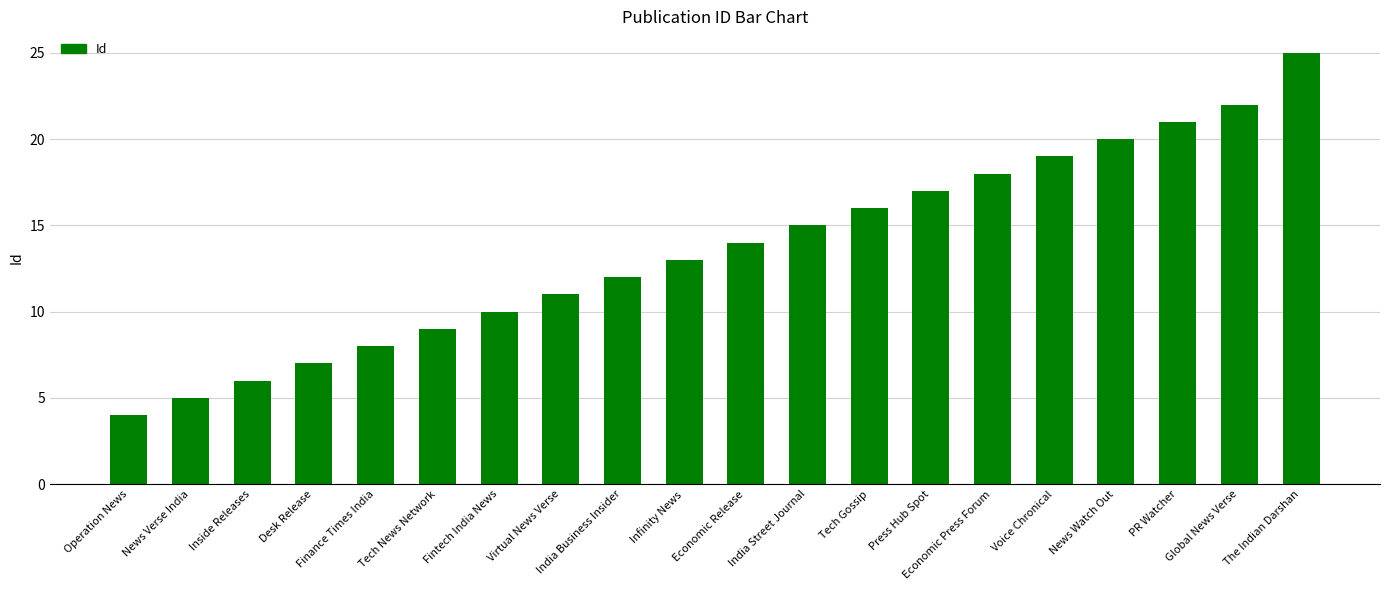

What is the label of the 12th bar from the left?

India Street Journal